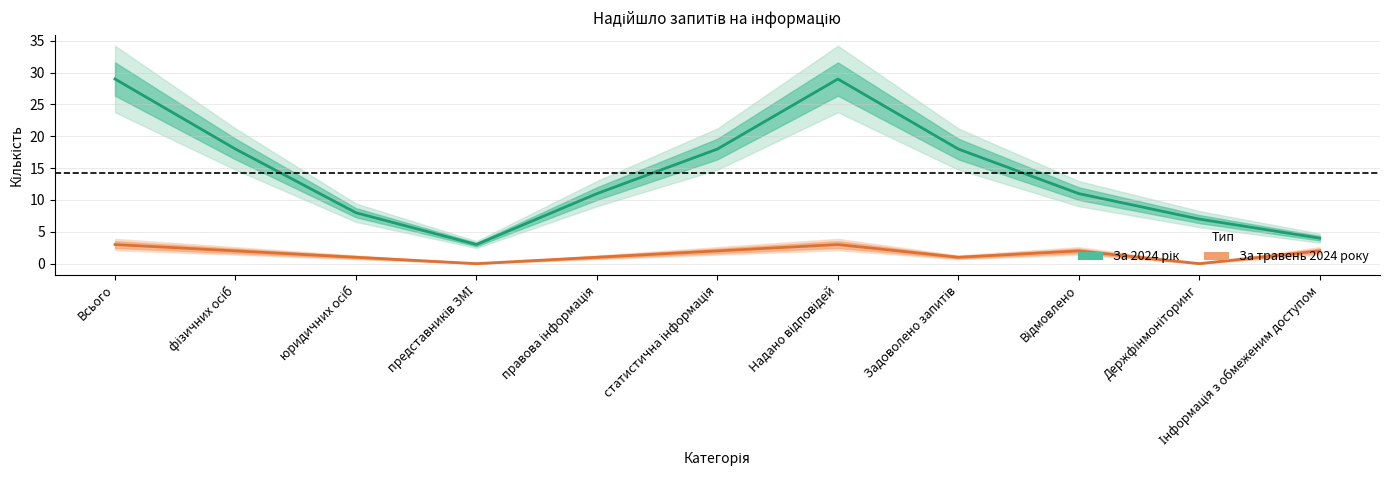

What is the label of the 9th point from the right?

юридичних осіб